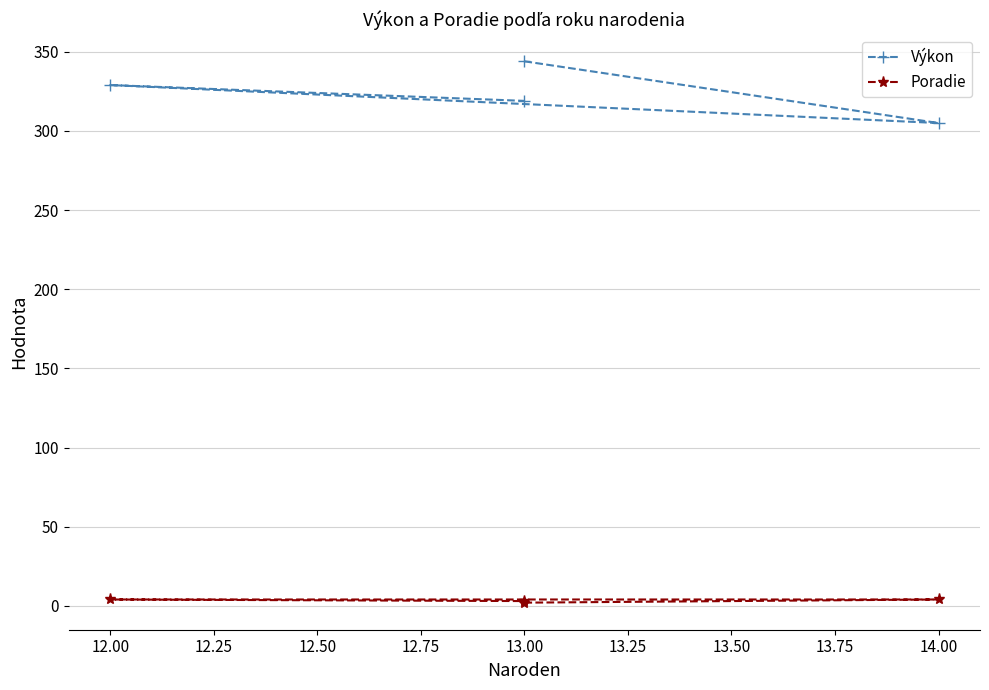

List the series in order of their overall mean, highest first.

Výkon, Poradie